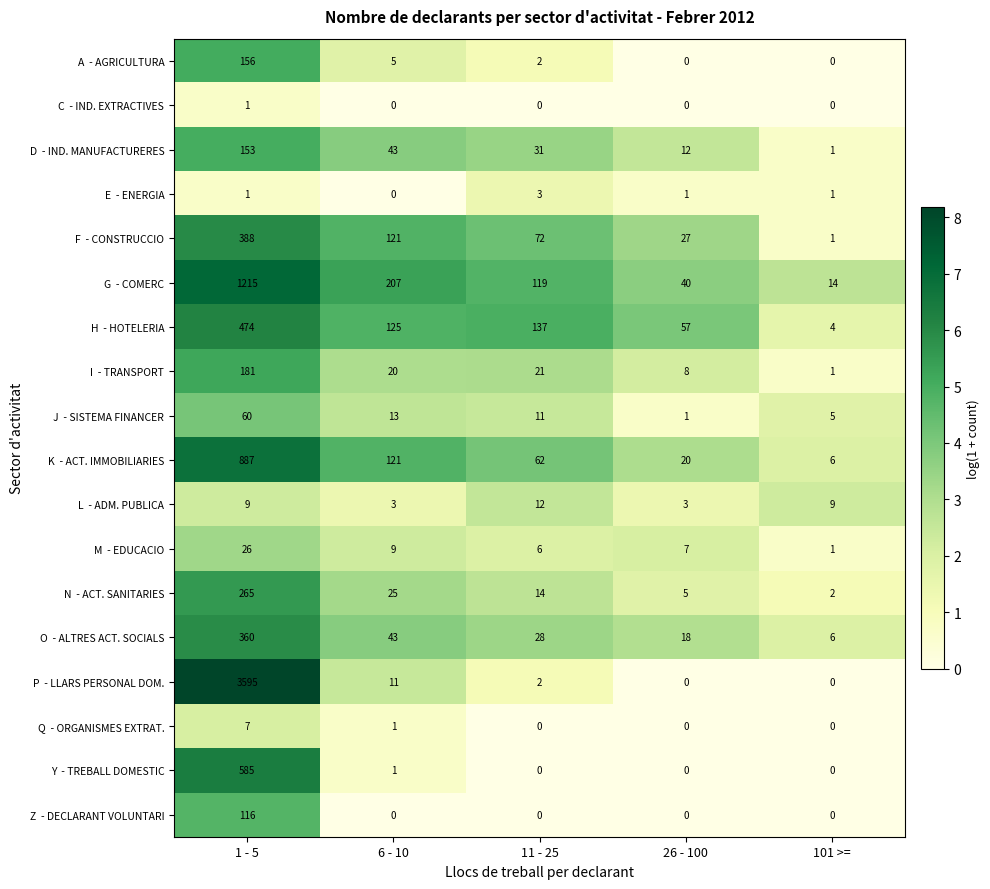

At which category is the sum across all series the highest?

1 - 5